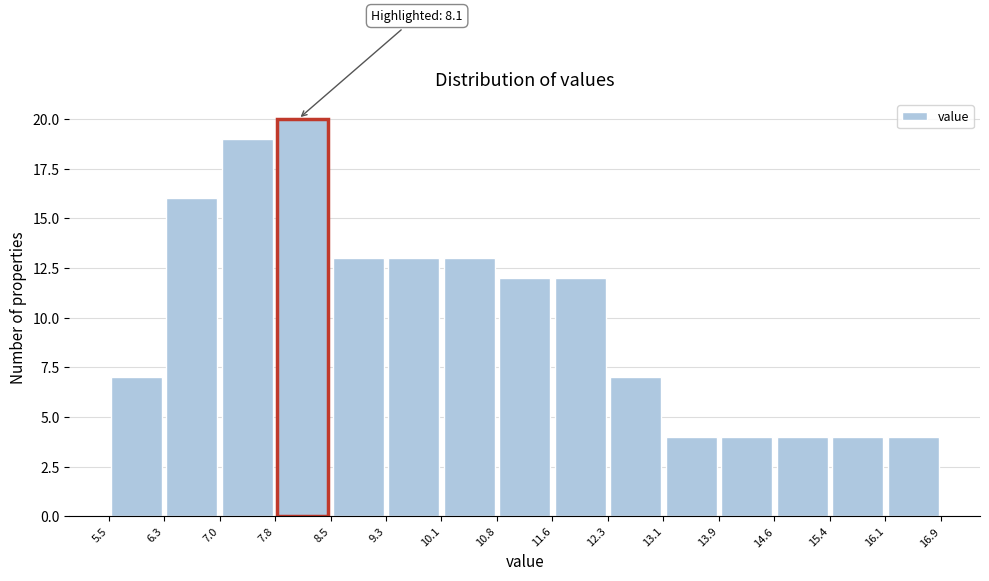

Over which range of the x-axis is the bar tallest?

7.8 to 8.5